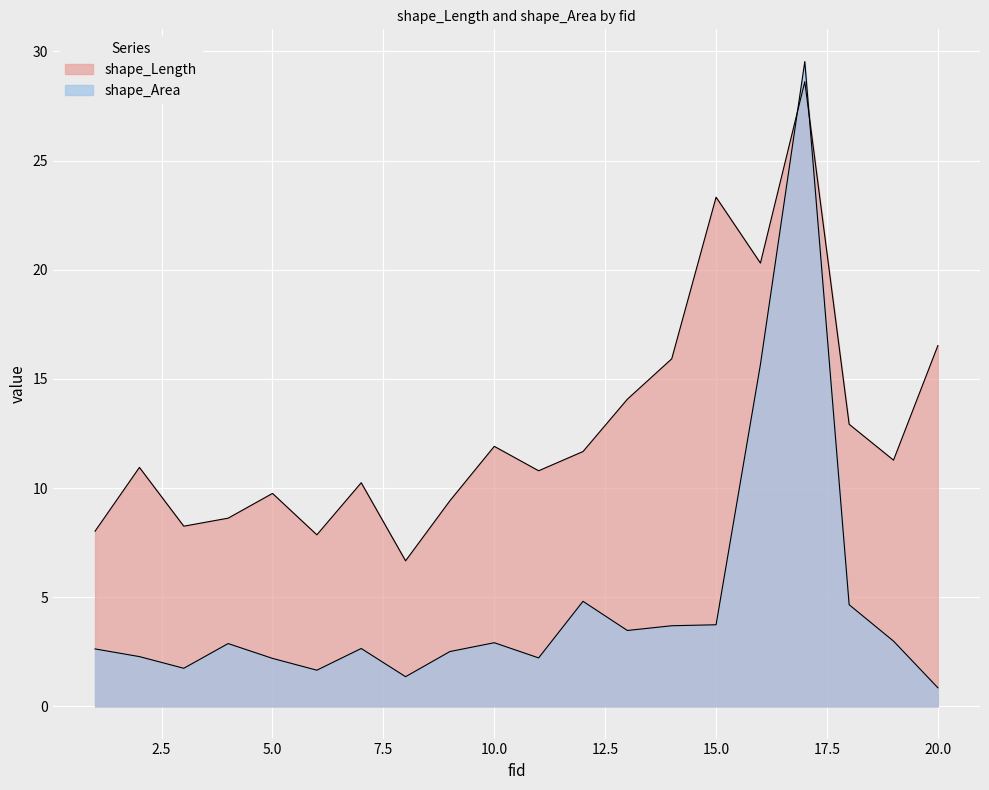

What is the maximum value shown in the chart?

29.5